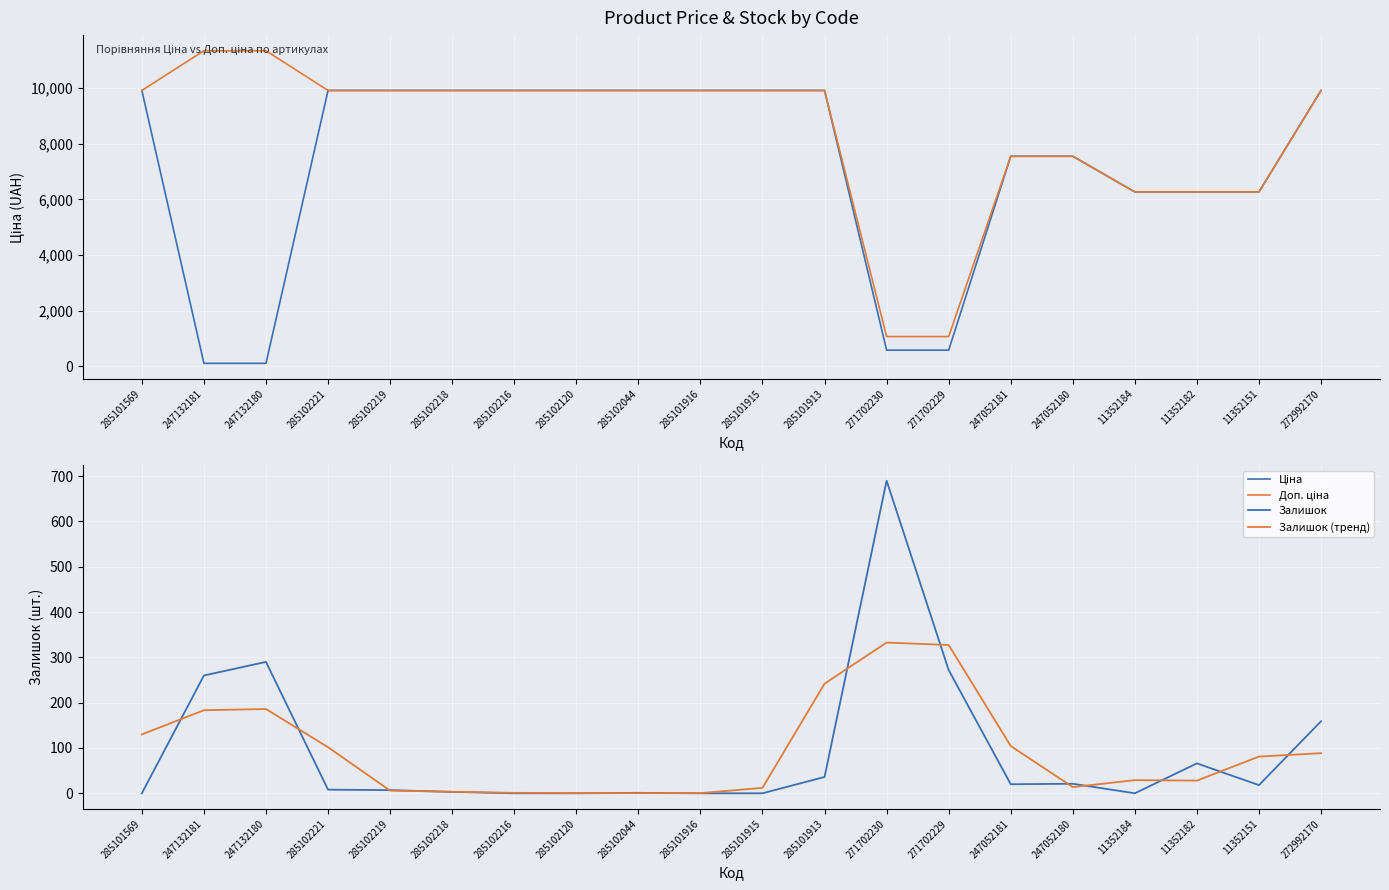

What is the highest value of the Залишок series?

690.0